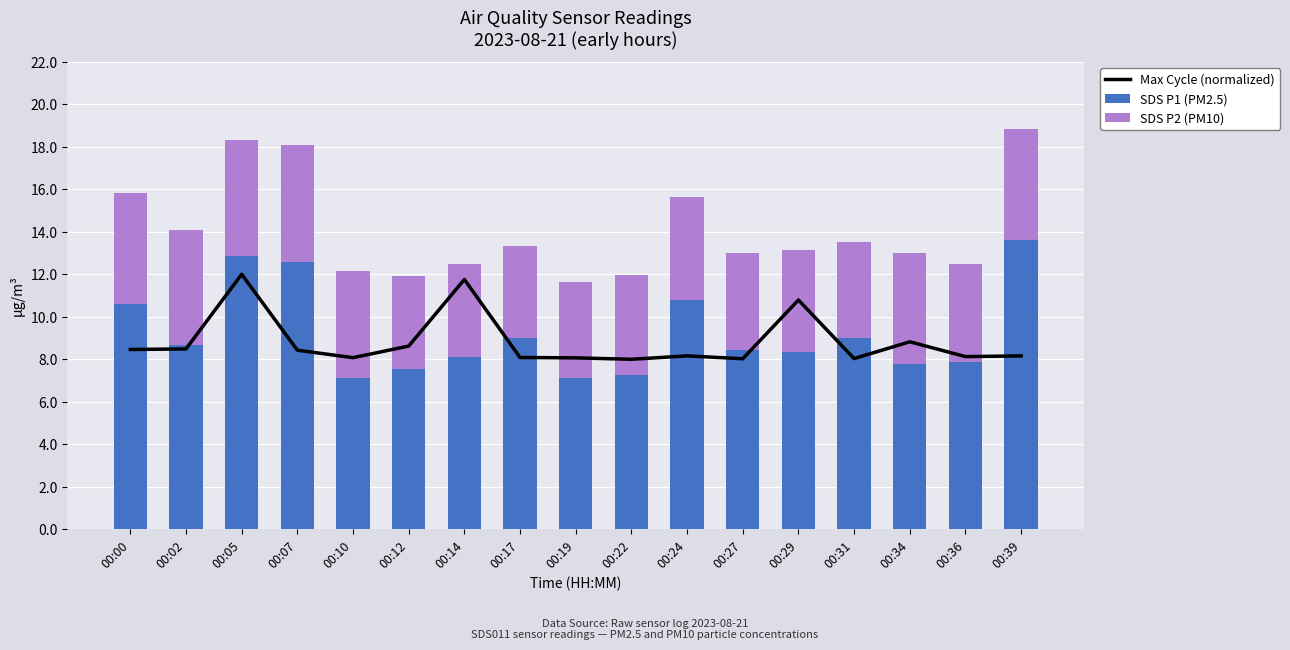

Reading right to left, extract all data points from this chart.

Max Cycle (normalized): 8.2	8.1	8.8	8.0	10.8	8.0	8.2	8.0	8.1	8.1	11.8	8.6	8.1	8.4	12.0	8.5	8.5
SDS P1 (PM2.5): 13.6	7.9	7.8	9.0	8.3	8.4	10.8	7.2	7.1	9.0	8.1	7.5	7.1	12.6	12.8	8.7	10.6
SDS P2 (PM10): 5.2	4.6	5.2	4.5	4.8	4.5	4.8	4.7	4.5	4.3	4.4	4.3	5.1	5.5	5.5	5.4	5.2